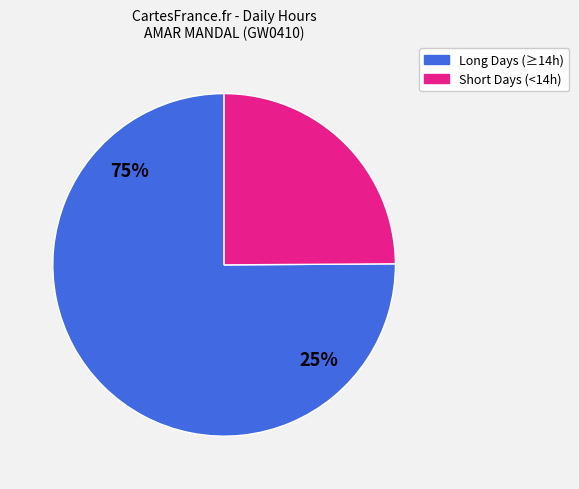

Is Fri 16 the majority of the pie?

No